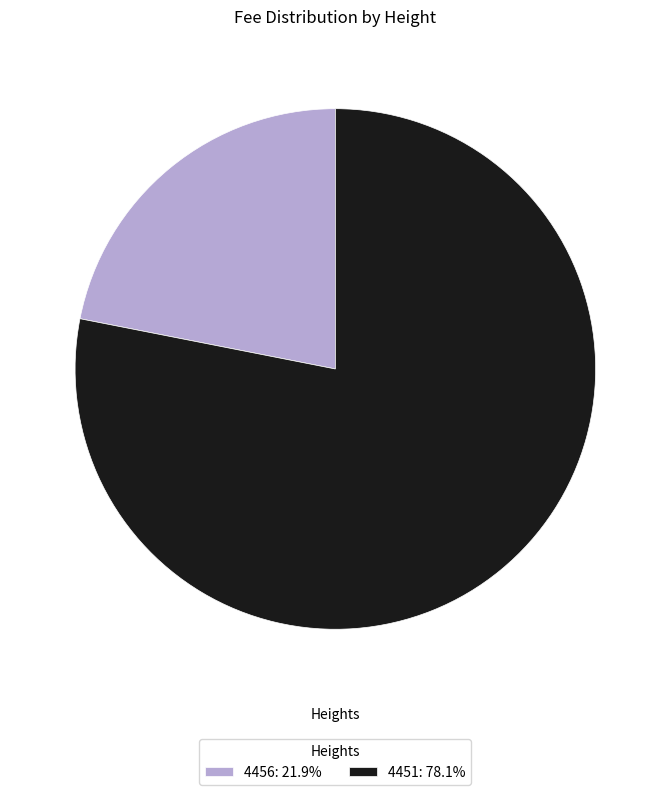

Combined, do 4451: 78.1% and 4456: 21.9% account for over 50%?

Yes